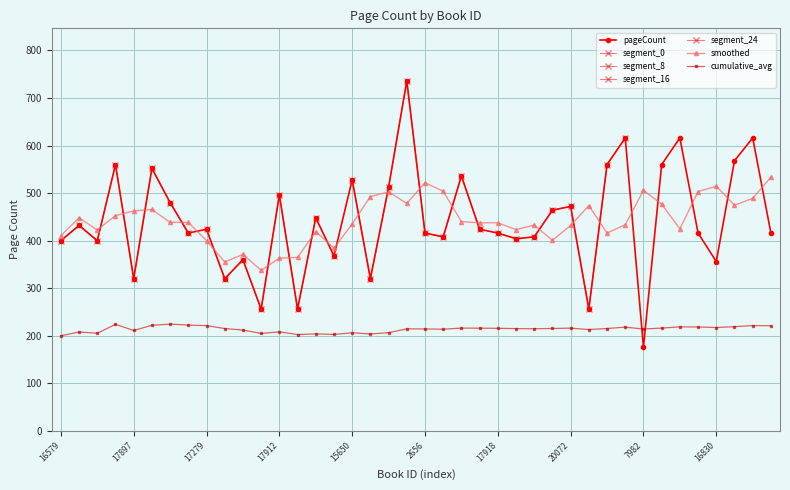

At which label is the value closest to 456?

20435